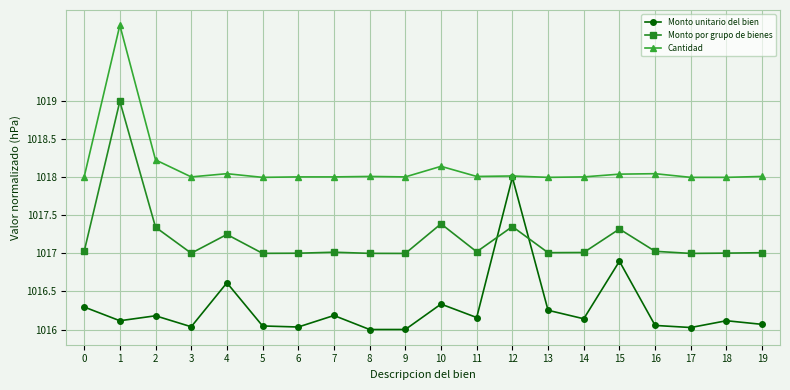

Is it true that Monto por grupo de bienes equals 1429.4 at 3?

False